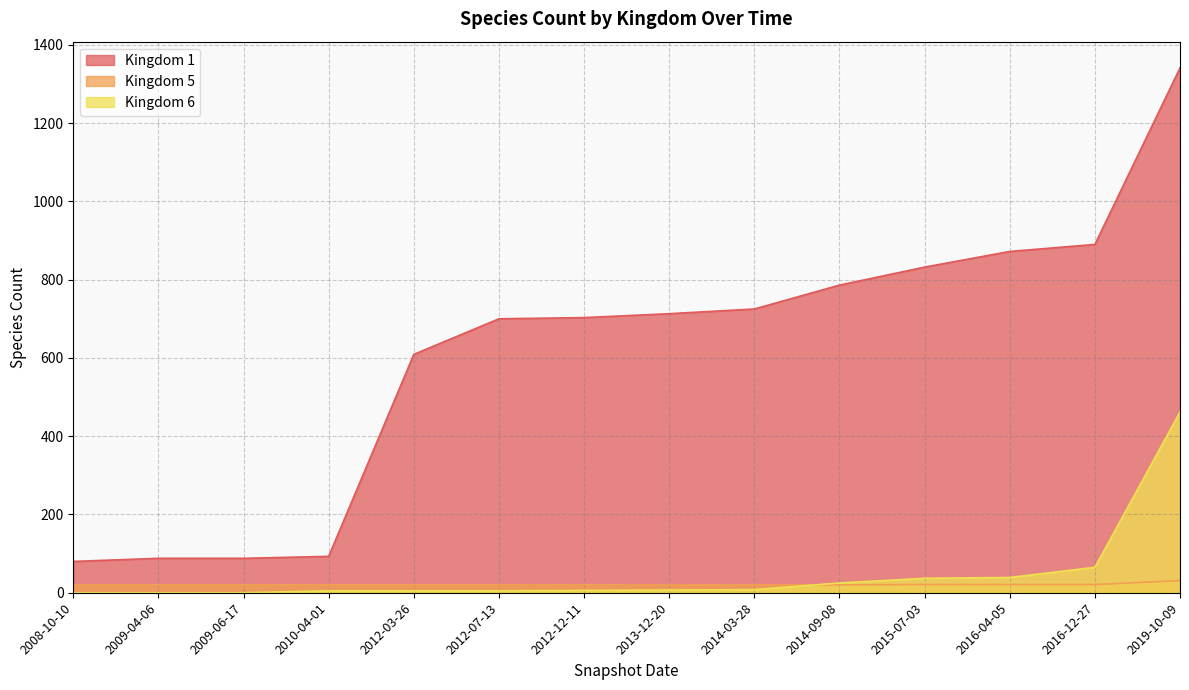

Which category has the highest value in the Kingdom 1 series?

2019-10-09